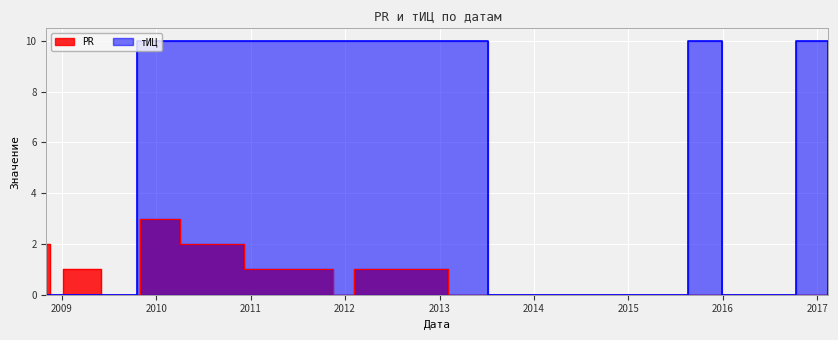

At which category does the chart reach its peak across all series?

2009-10-18